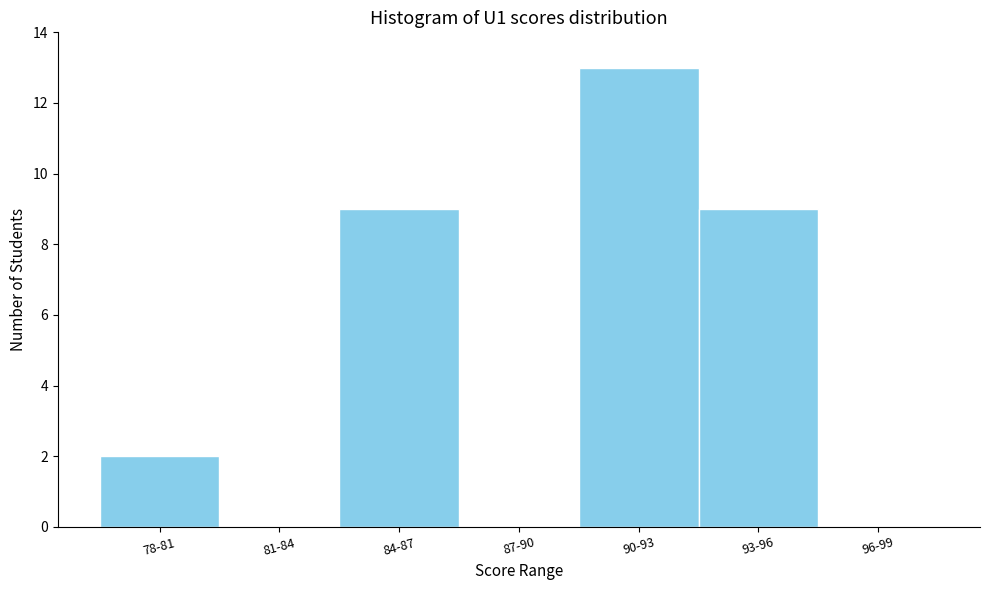

Reading left to right, extract all data points from this chart.

78-81=2	81-84=0	84-87=9	87-90=0	90-93=13	93-96=9	96-99=0